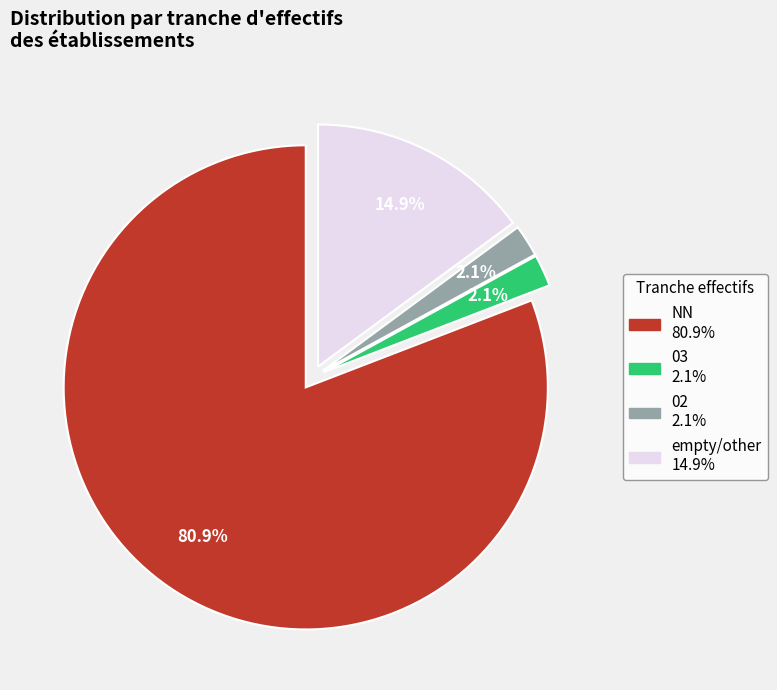

Is there a majority slice in this chart?

Yes